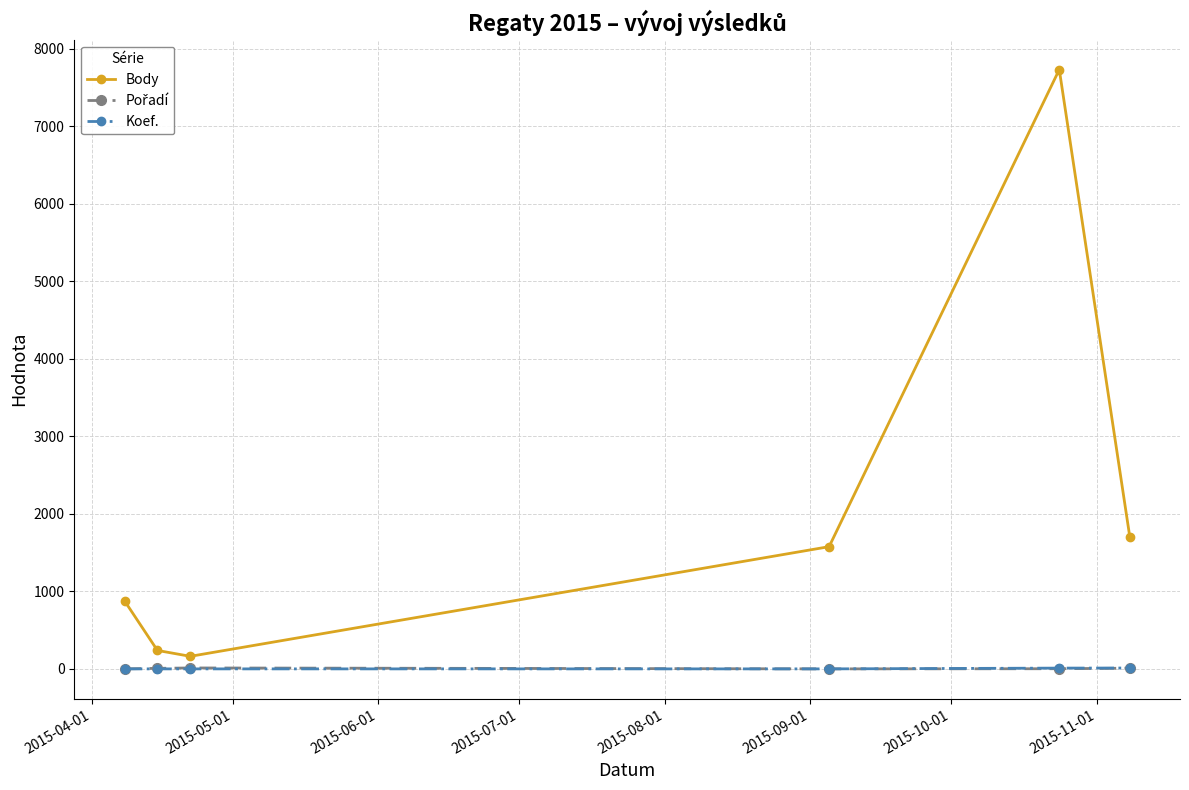

Which series has the largest total across all categories?

Body